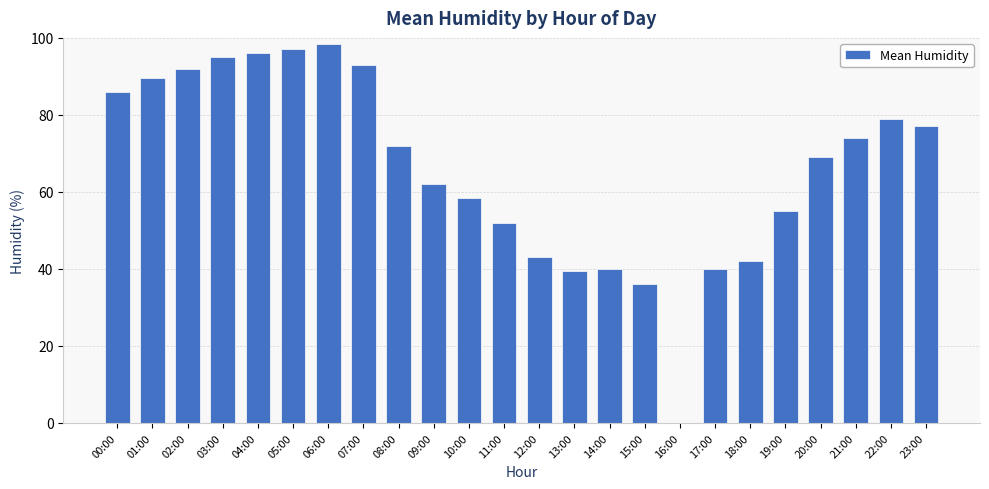

What is the sum of all values?

1586.0